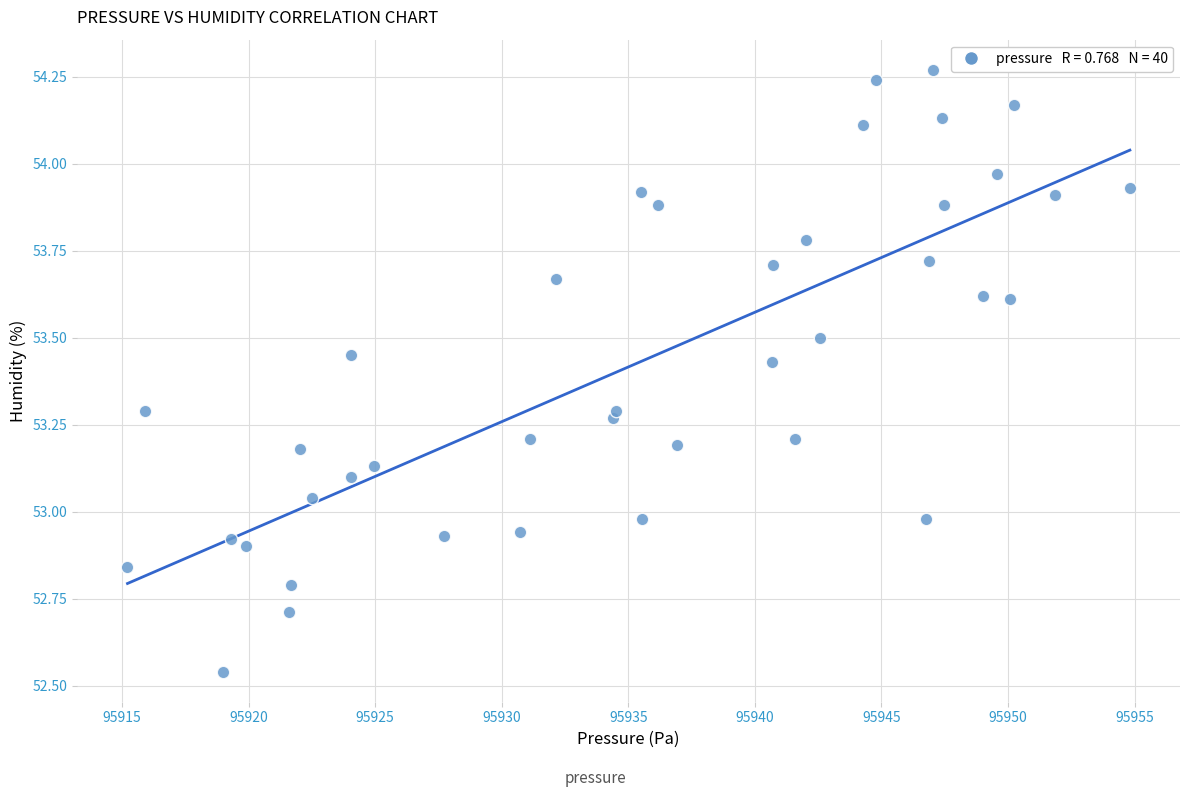

What is the range of Y values (max minus min)?

1.7